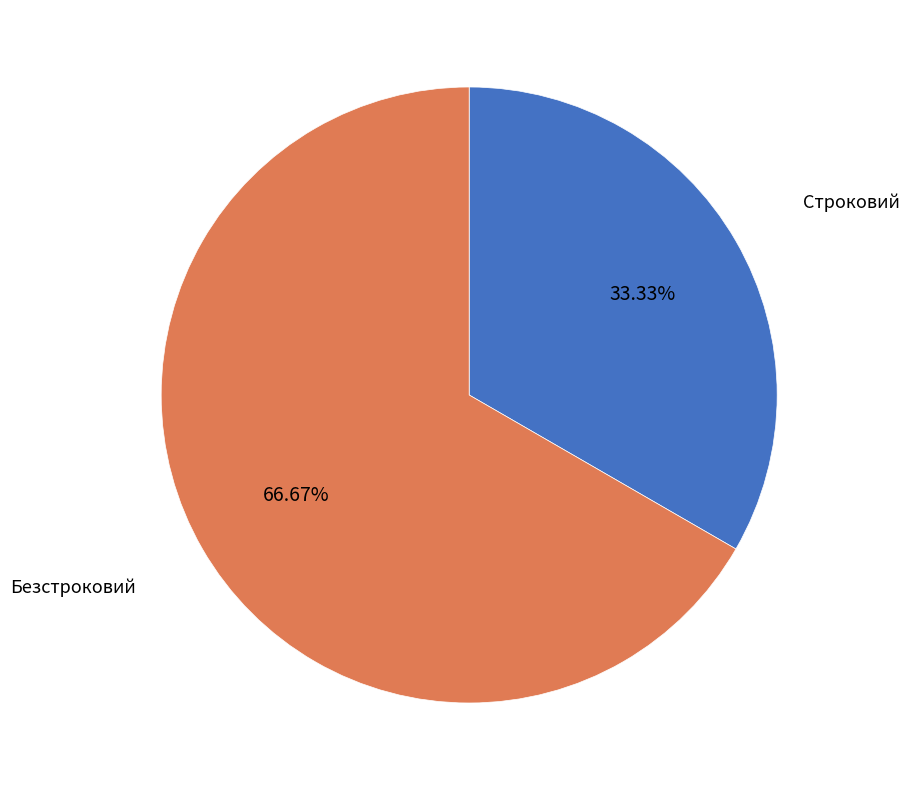

What percentage is the Безстроковий slice, to the nearest percent?

67%